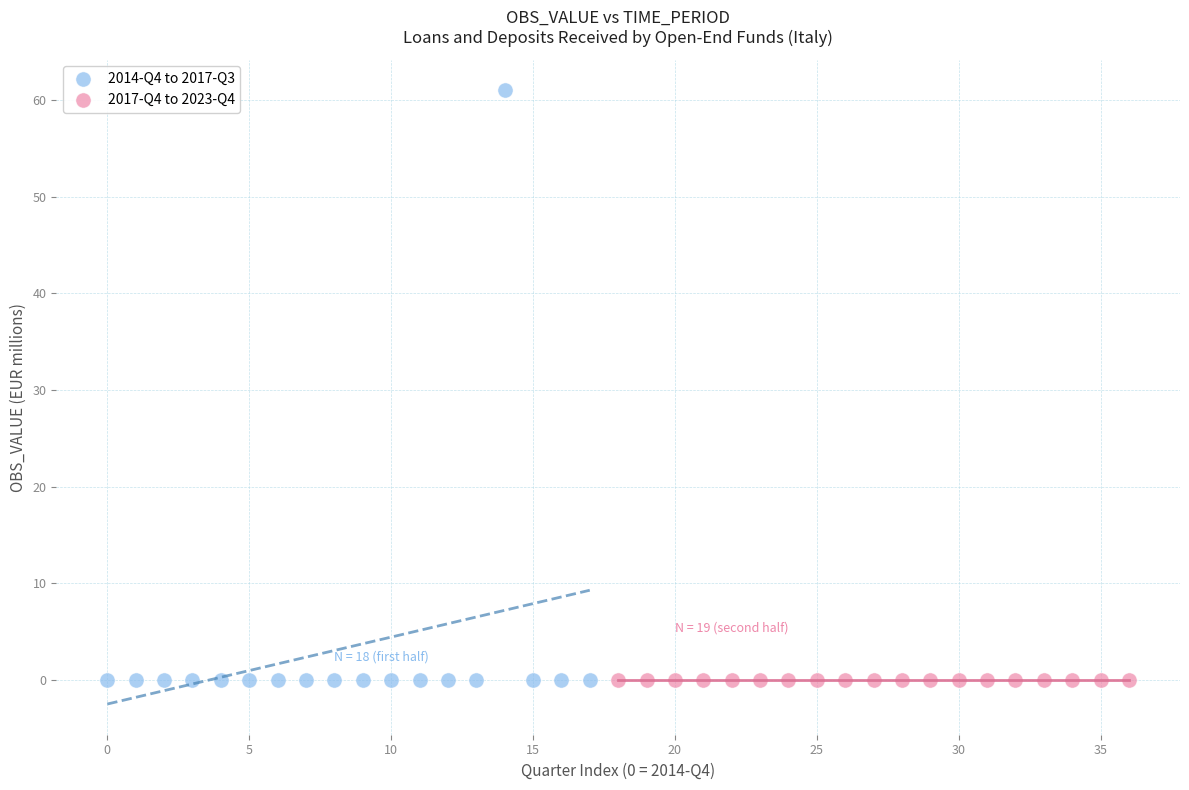

Which series contains the highest Y value?

2014-Q4 to 2017-Q3